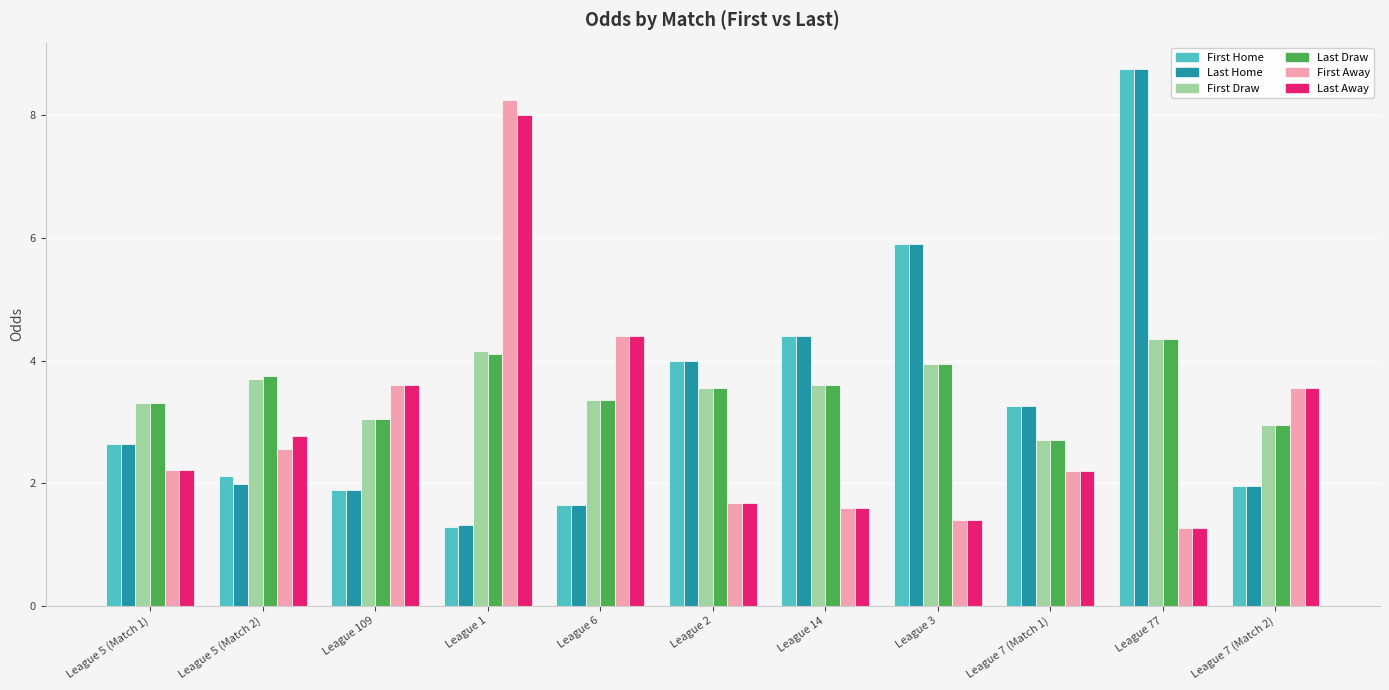

At which category does the chart reach its peak across all series?

League 77